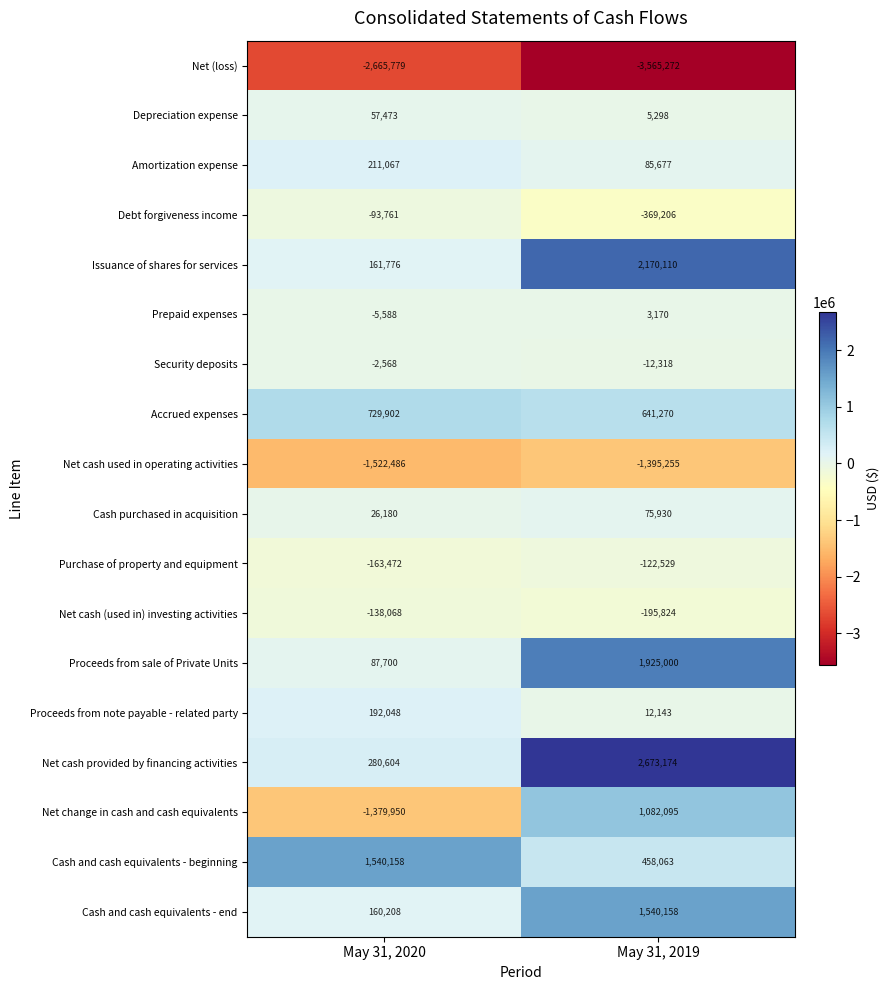

What is the total value across all series at May 31, 2020?

-2524556